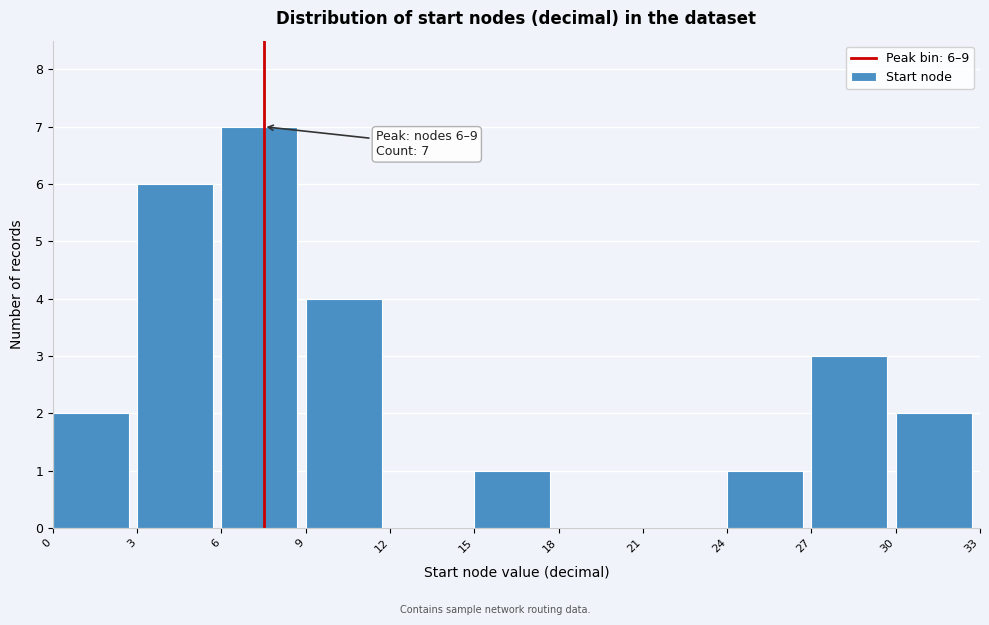

Over which range of the x-axis is the bar tallest?

6 to 9